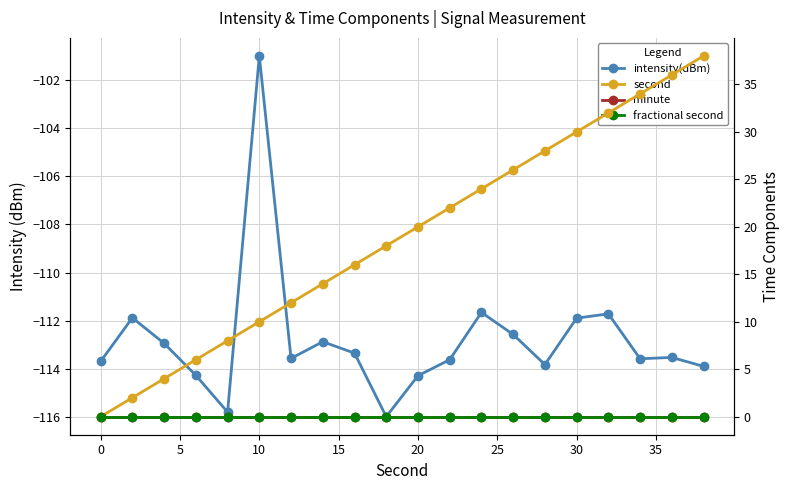

What is the minimum value shown in the chart?

-116.0